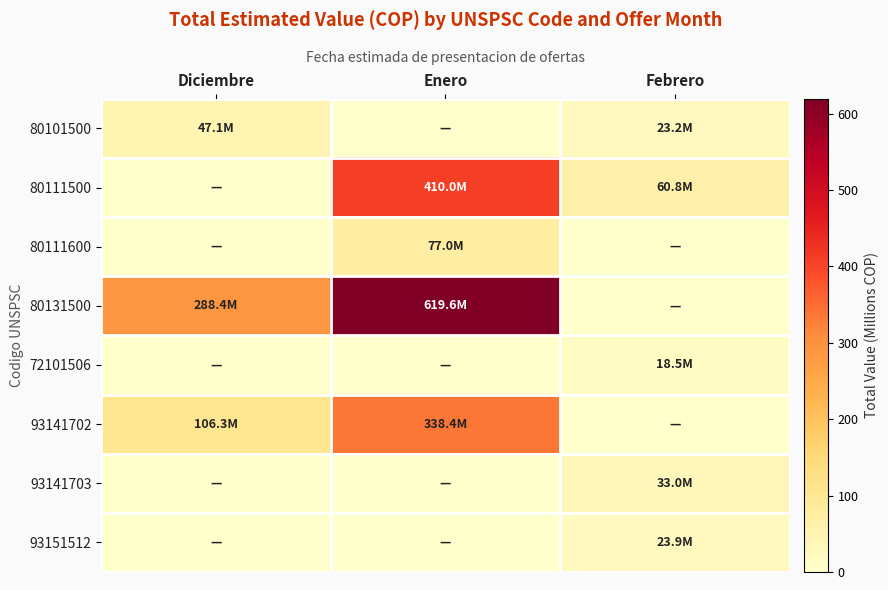

Which has a higher value, Febrero or Enero?

Febrero